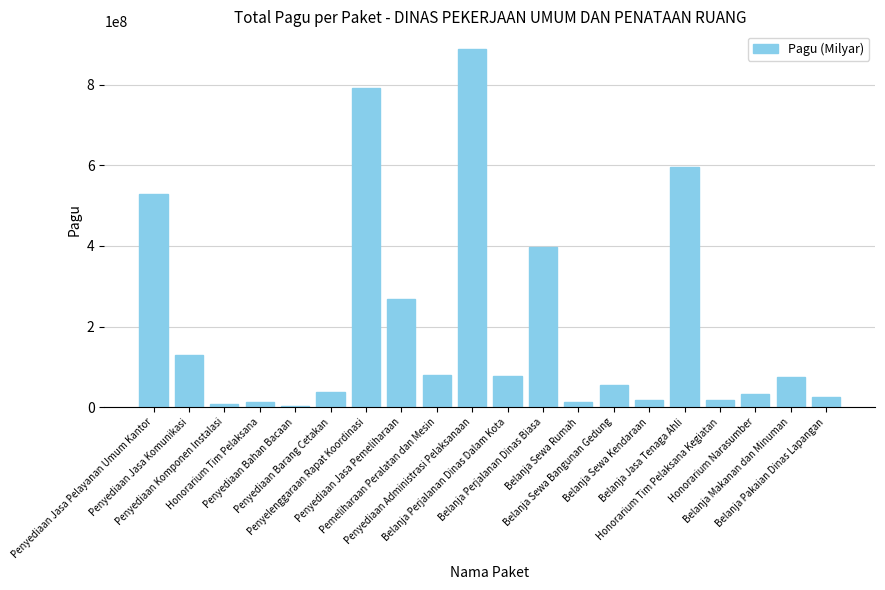

What is the greatest value displayed?

888158200